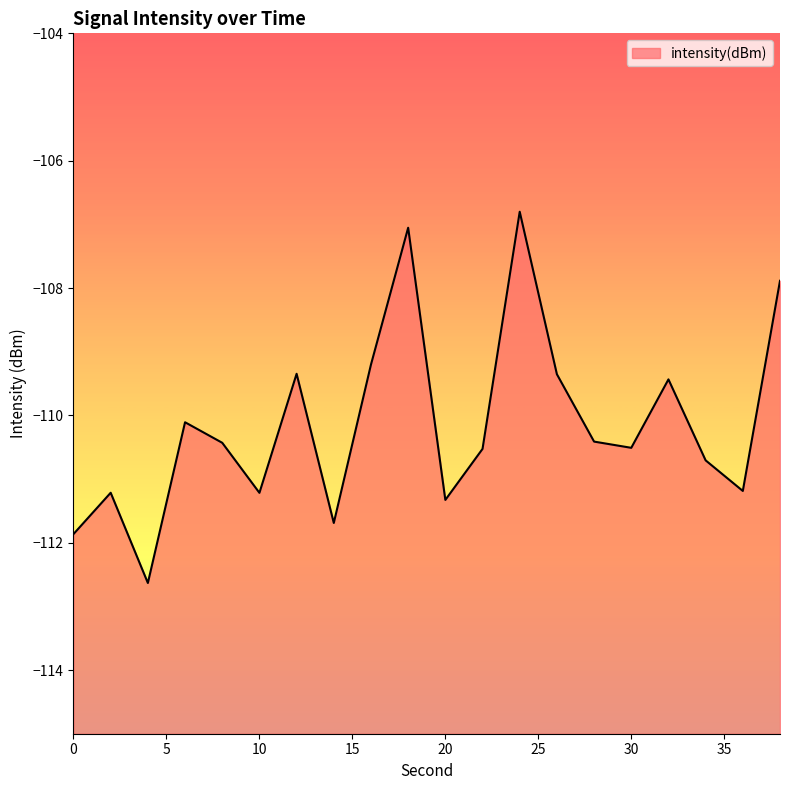

Does the chart have visible grid lines?

No